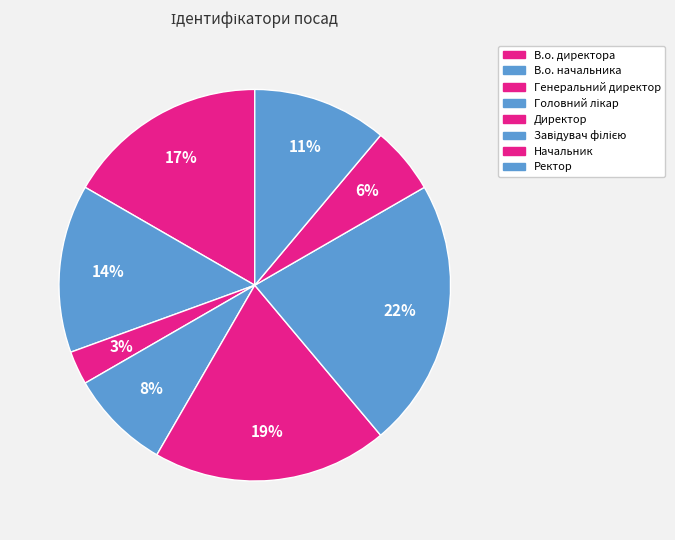

To the nearest percent, what percentage of the pie is Генеральний директор?

3%